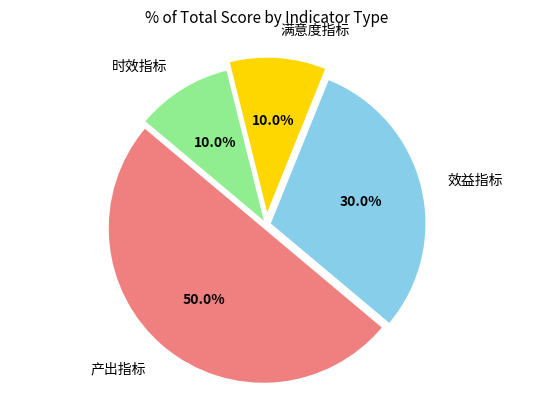

Is 时效指标 the majority of the pie?

No